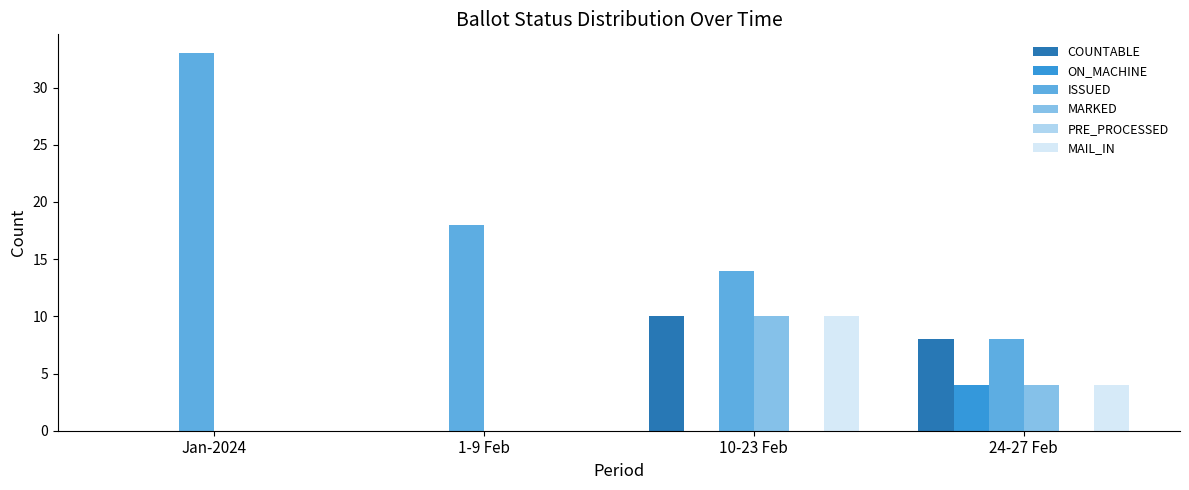

What is the maximum value shown in the chart?

33